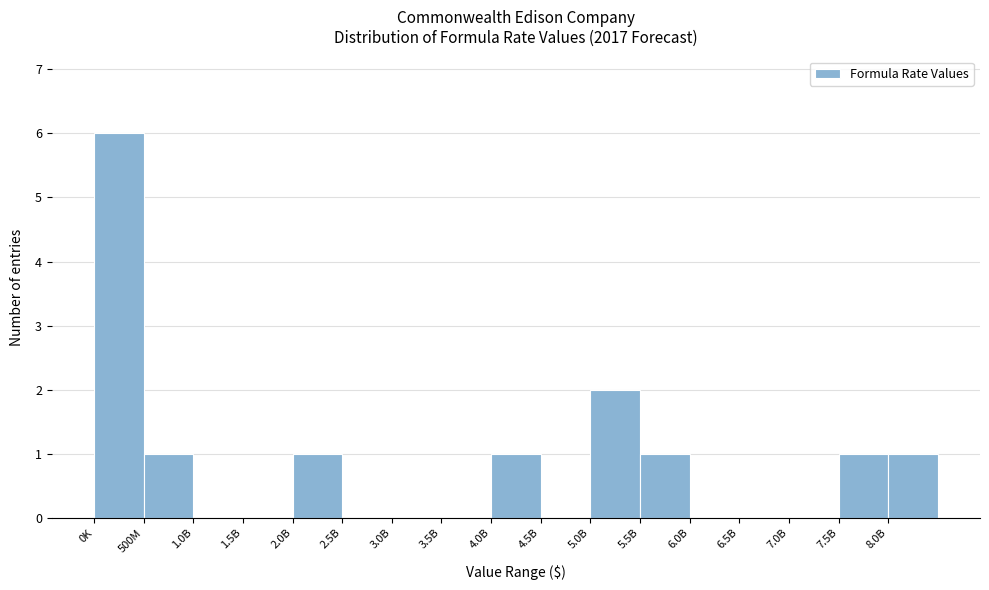

Reading right to left, transcribe all the data shown in this chart.

8.0B=1	7.5B=1	7.0B=0	6.5B=0	6.0B=0	5.5B=1	5.0B=2	4.5B=0	4.0B=1	3.5B=0	3.0B=0	2.5B=0	2.0B=1	1.5B=0	1.0B=0	500M=1	0K=6